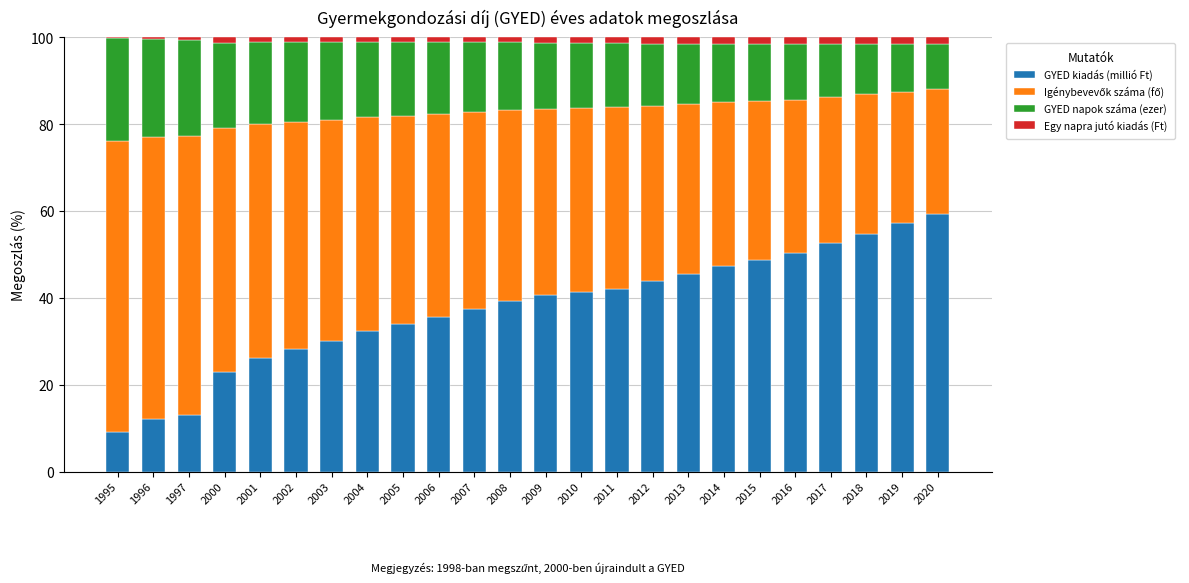

What is the highest value of the GYED kiadás (millió Ft) series?

59.4